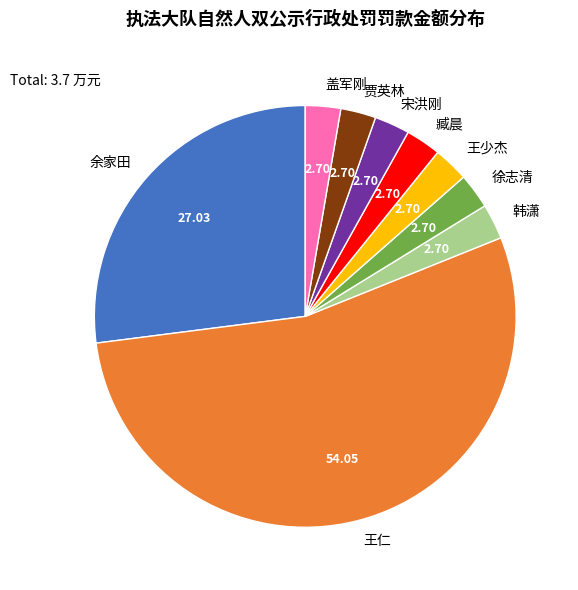

Which category has the biggest portion of the pie?

王仁